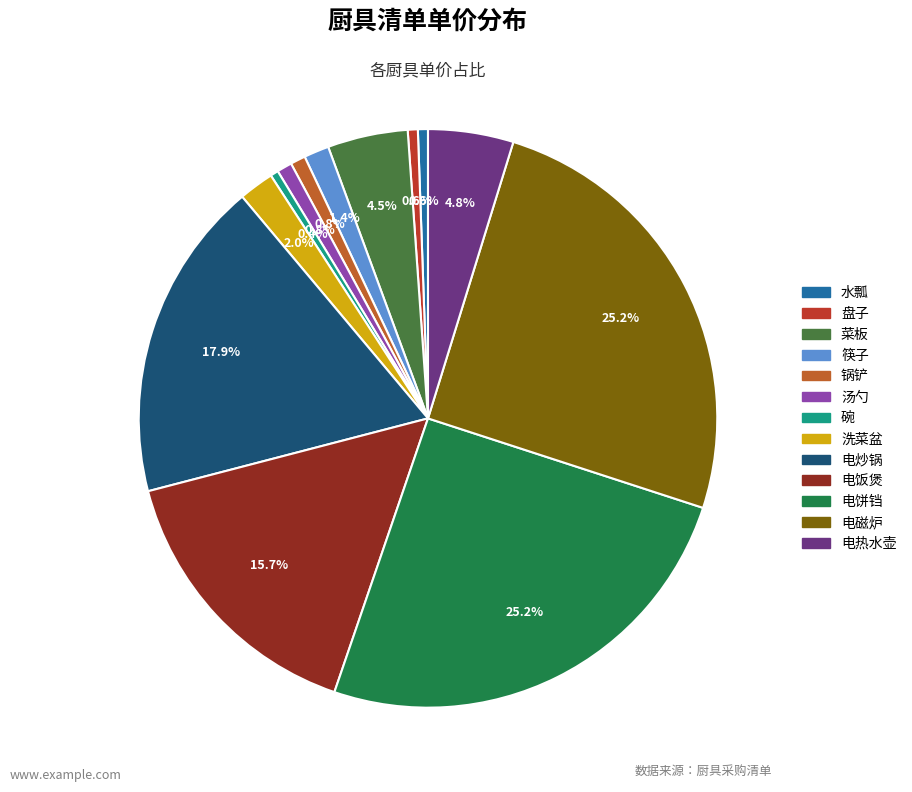

Is there a majority slice in this chart?

No